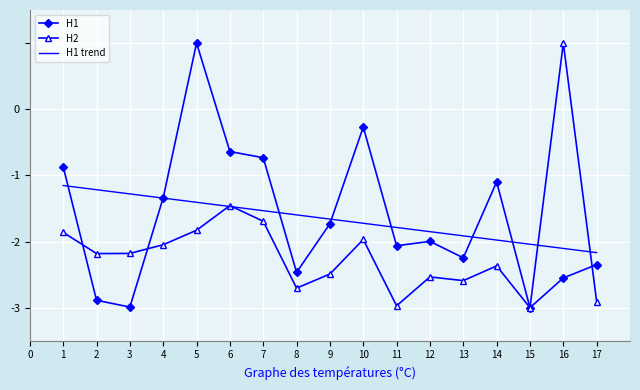

Is the value of H2 at 1 greater than the value of H1 trend at 2?

No